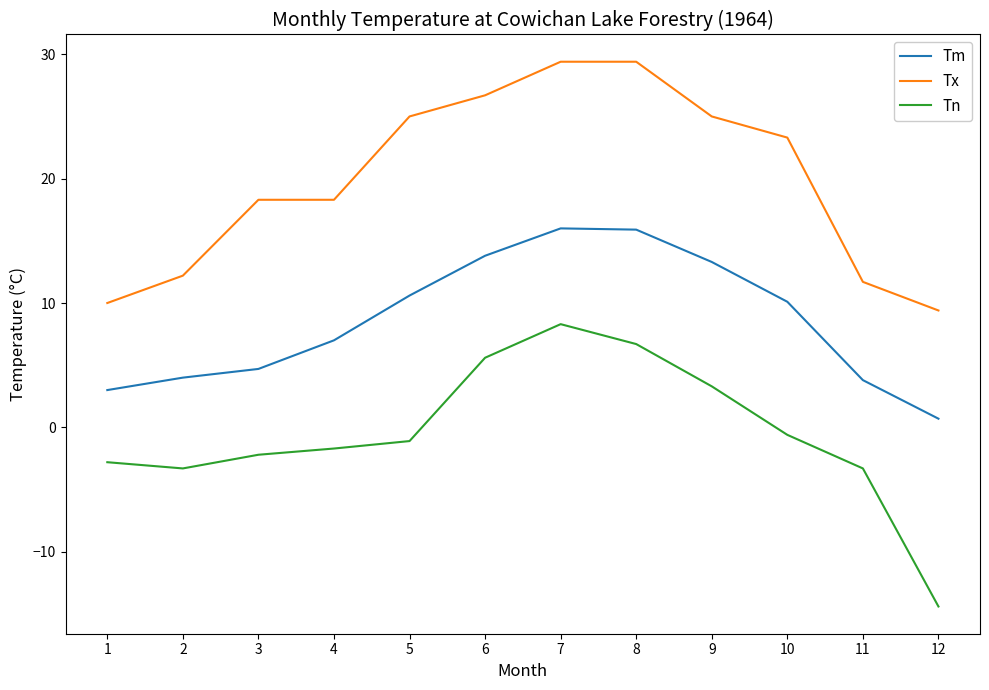

Rank the series by their average value, from lowest to highest.

Tn, Tm, Tx